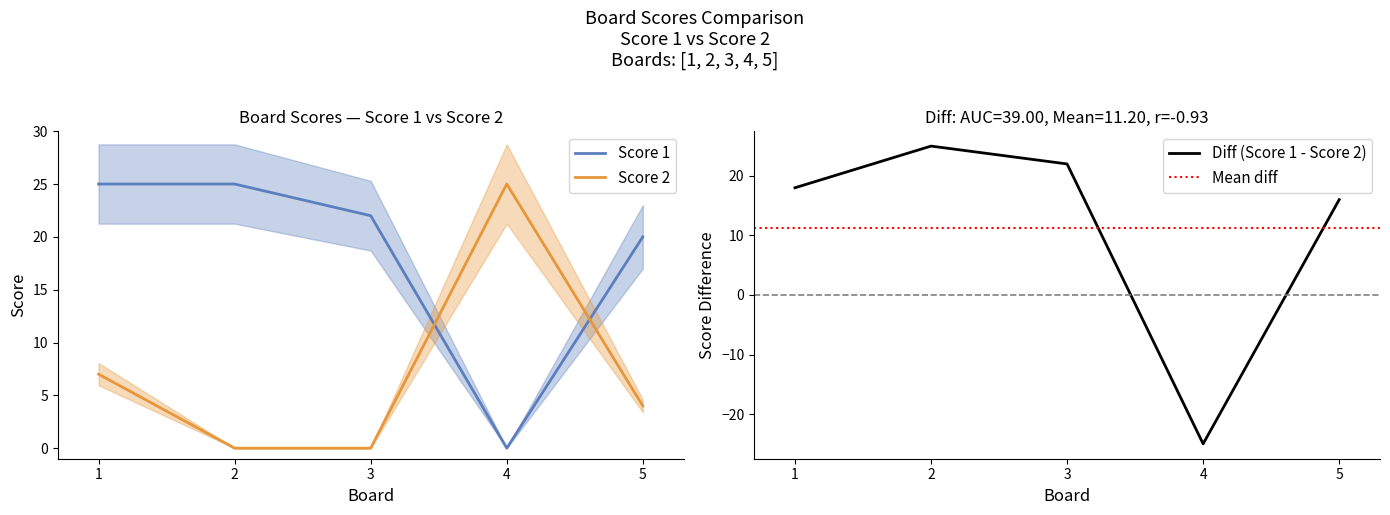

Reading left to right, what are all the values shown in this chart?

Score 1: 25	25	22	0	20
Score 2: 7	0	0	25	4